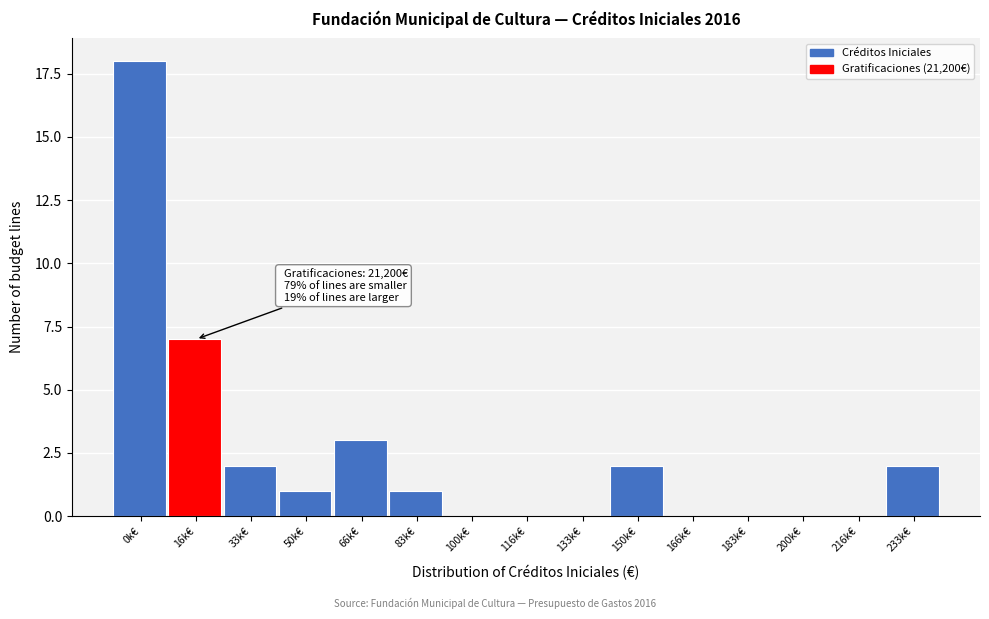

Reading left to right, transcribe all the data shown in this chart.

0k€=18	16k€=7	33k€=2	50k€=1	66k€=3	83k€=1	100k€=0	116k€=0	133k€=0	150k€=2	166k€=0	183k€=0	200k€=0	216k€=0	233k€=2